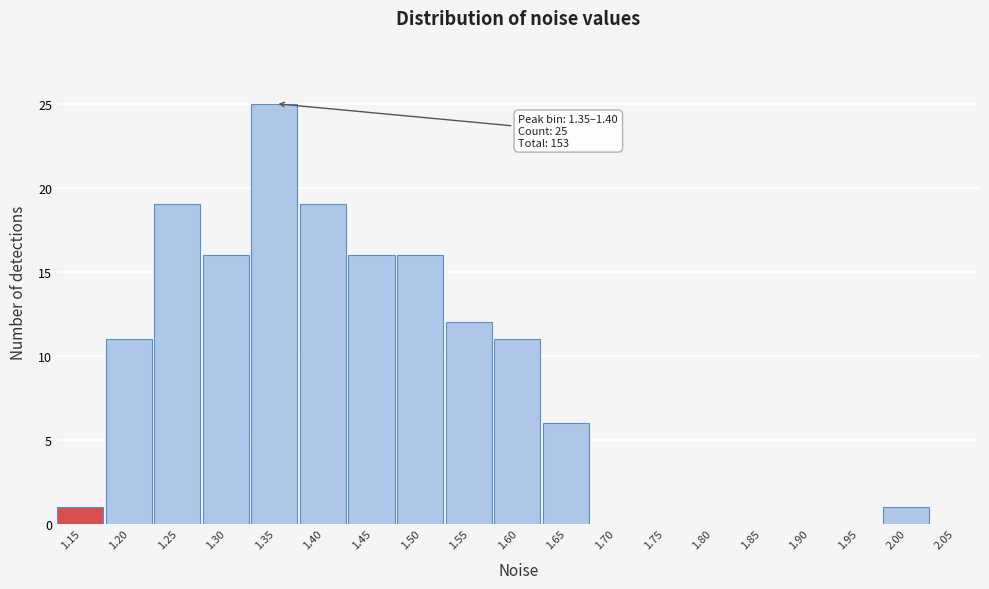

Reading left to right, what are all the values shown in this chart?

1.15=1	1.20=11	1.25=19	1.30=16	1.35=25	1.40=19	1.45=16	1.50=16	1.55=12	1.60=11	1.65=6	1.70=0	1.75=0	1.80=0	1.85=0	1.90=0	1.95=0	2.00=1	2.05=0